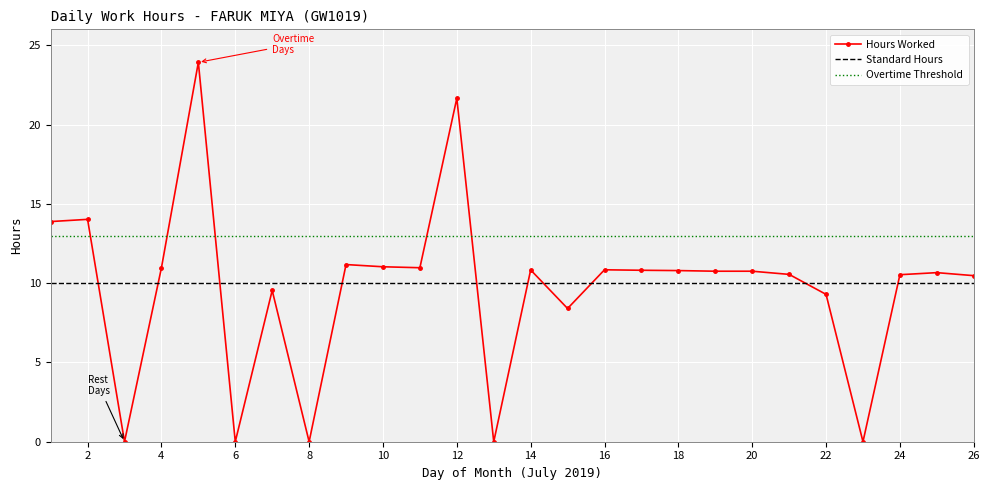

Rank the series by their maximum value, from lowest to highest.

Standard Hours, Overtime Threshold, Hours Worked